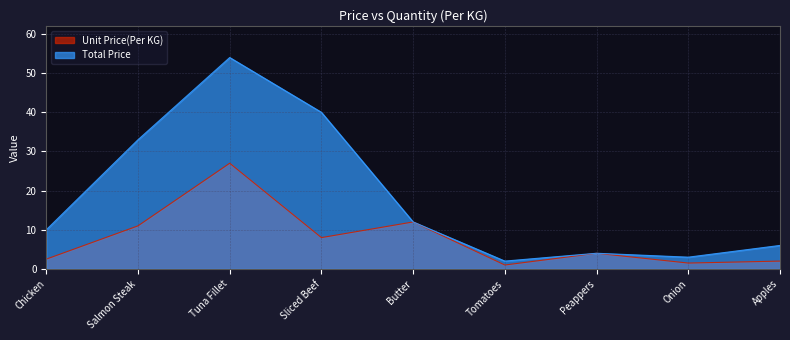

What is the lowest value of the Total Price series?

2.0